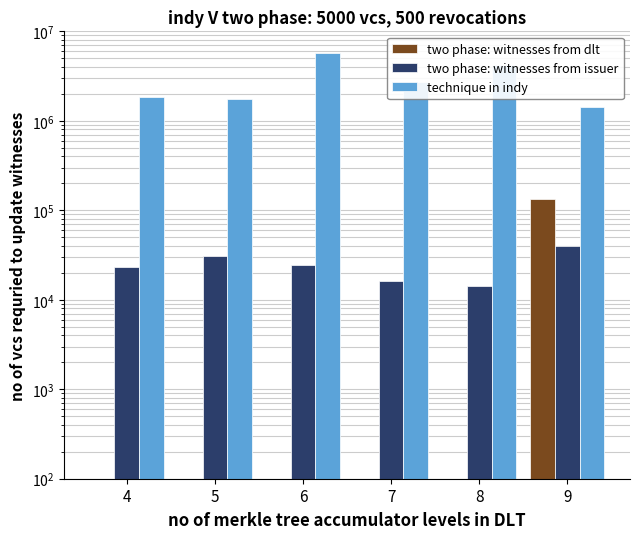

Between 4 and 7, which series saw the biggest shift?

technique in indy